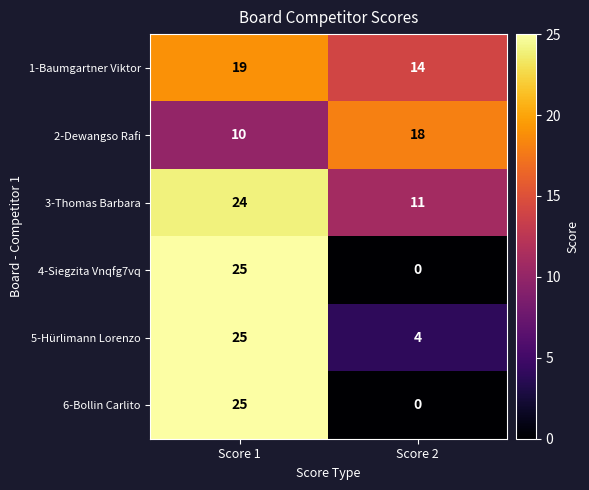

Reading right to left, what are all the values shown in this chart?

1-Baumgartner Viktor: Score 2=14	Score 1=19
2-Dewangso Rafi: Score 2=18	Score 1=10
3-Thomas Barbara: Score 2=11	Score 1=24
4-Siegzita Vnqfg7vq: Score 2=0	Score 1=25
5-Hürlimann Lorenzo: Score 2=4	Score 1=25
6-Bollin Carlito: Score 2=0	Score 1=25